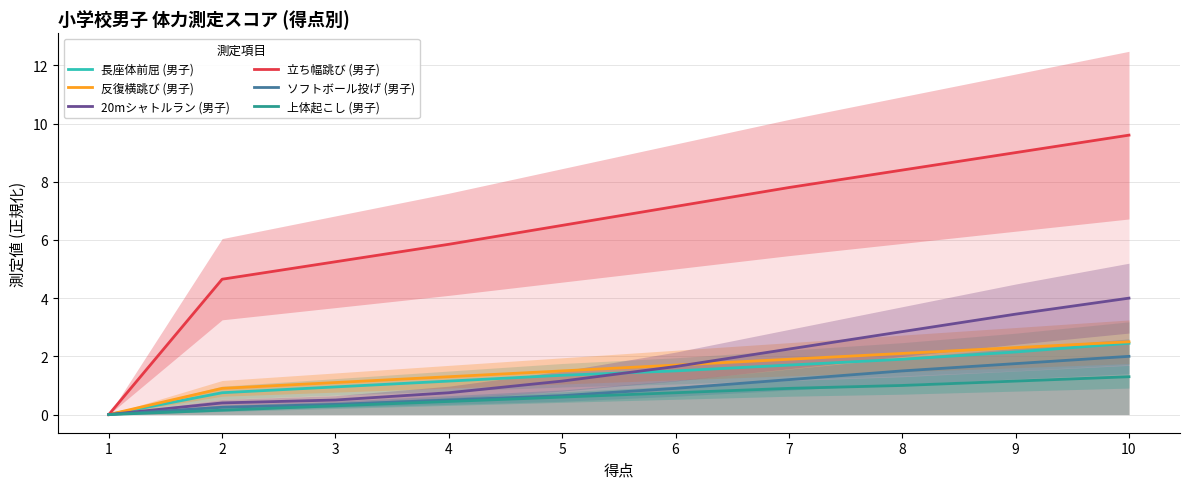

Count the number of categories in the chart.

10